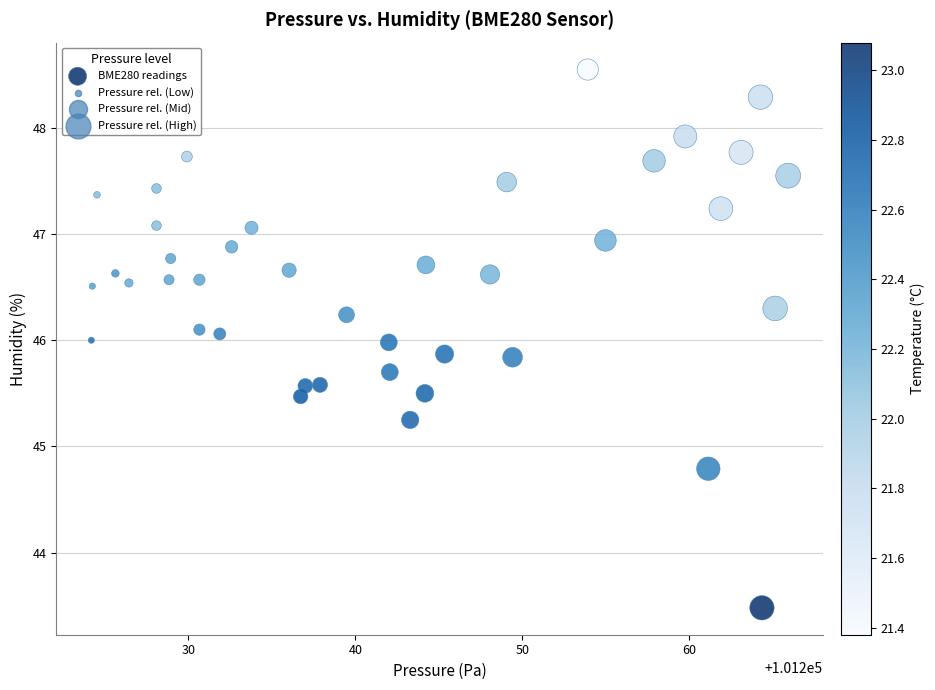

What is the range of X values (max minus min)?

41.7